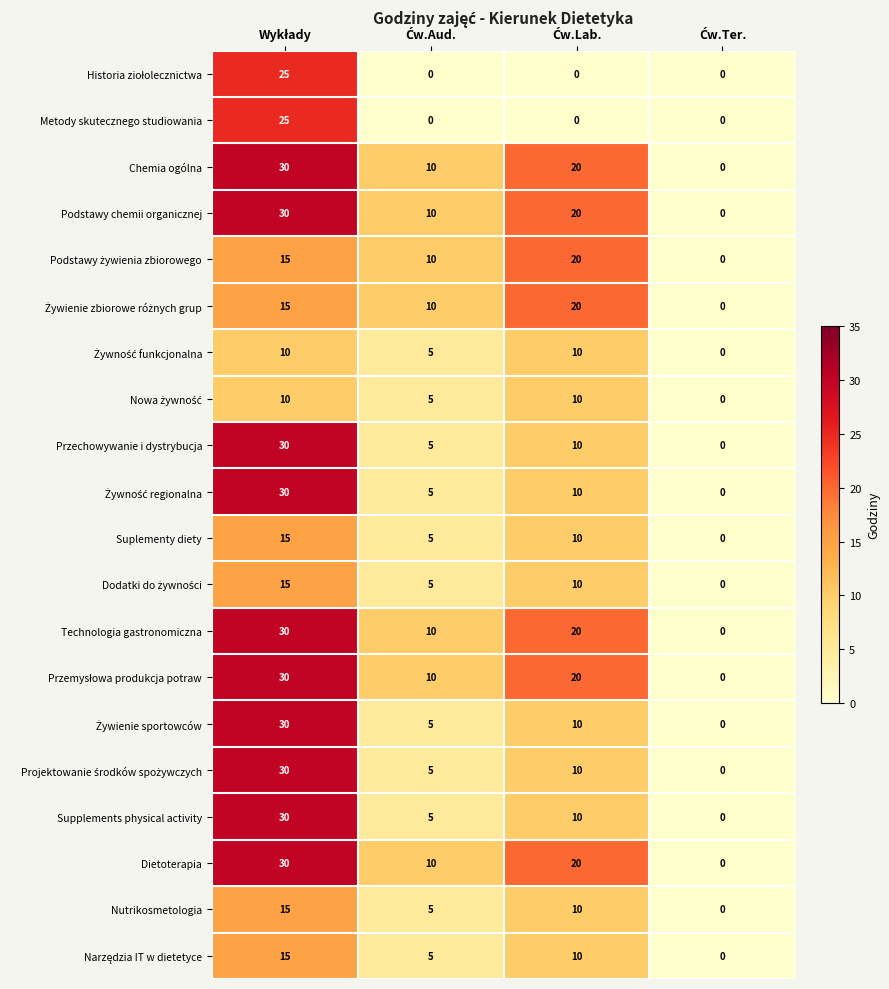

What is the sum of all Chemia ogólna values?

60